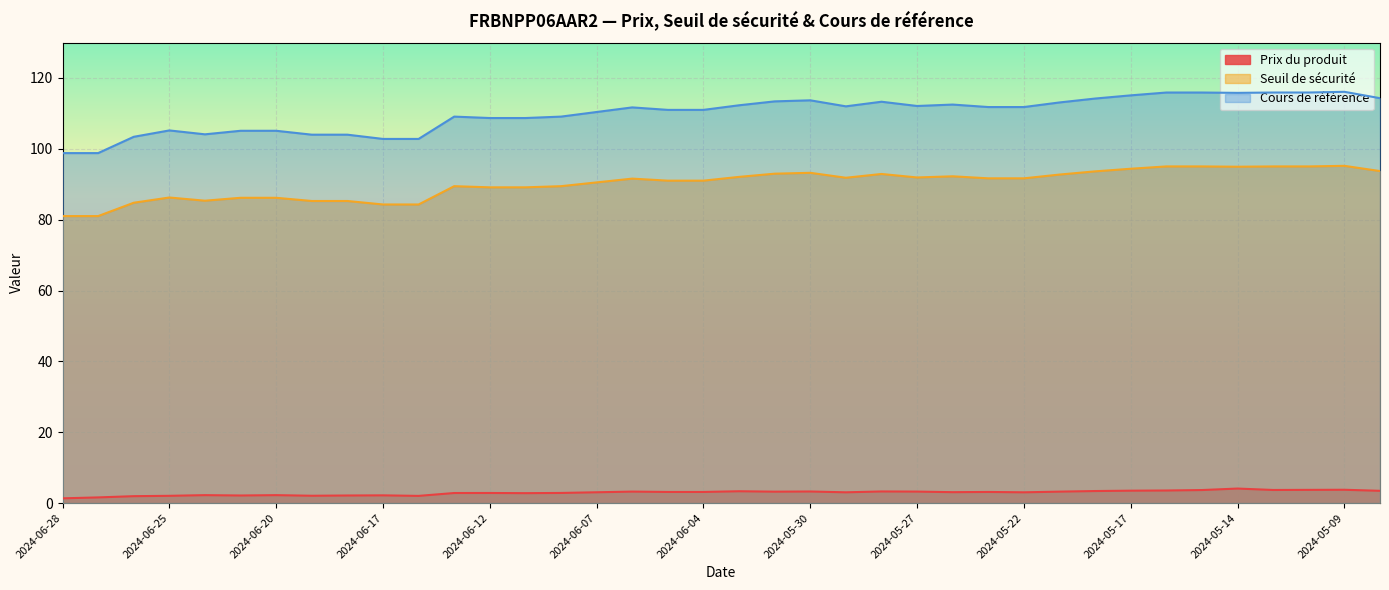

What is the approximate value of Cours de référence at 2024-06-27?

98.8